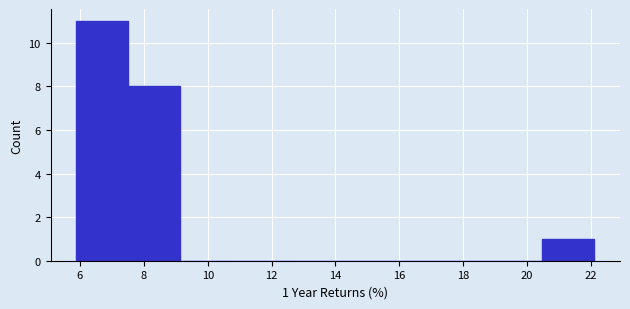

Which range on the x-axis has the tallest bar?

5.8 to 7.6